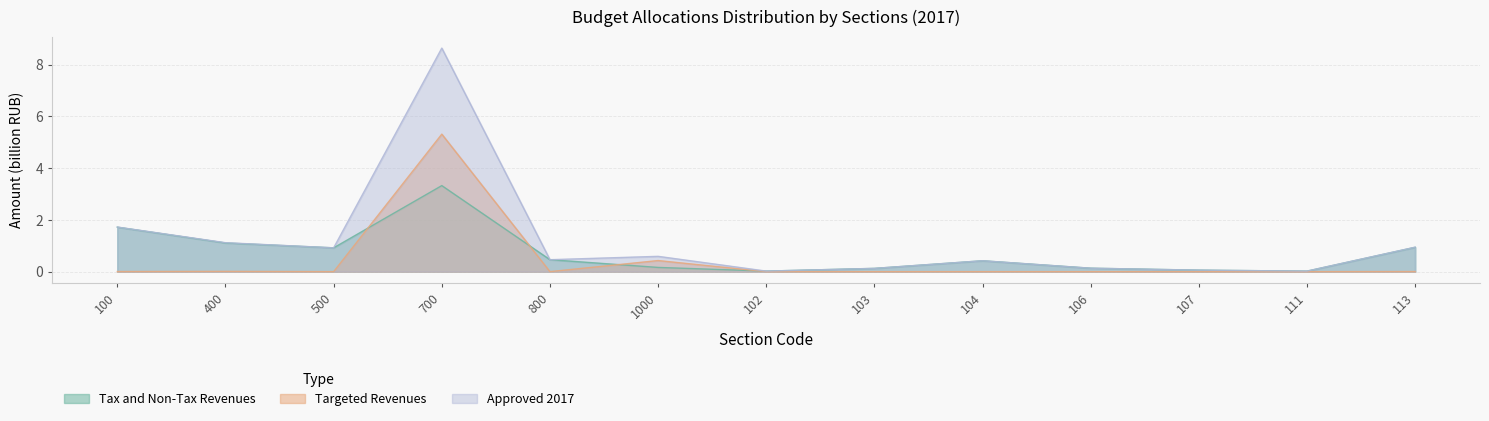

Where is the first local maximum for Tax and Non-Tax Revenues?

700